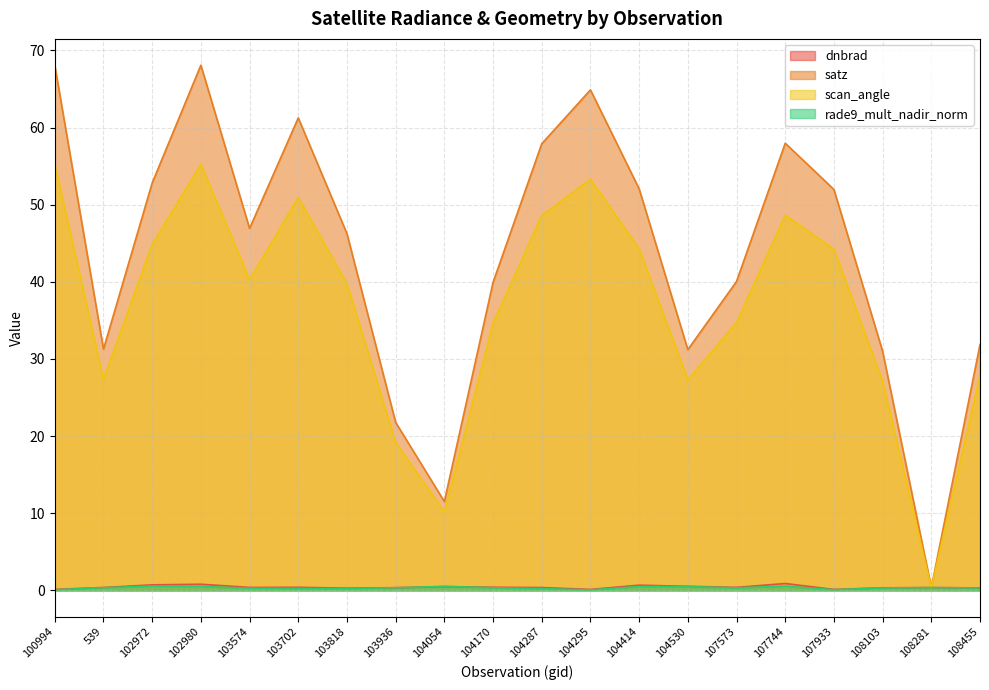

What is the difference between the scan_angle values at 539 and 108281?

27.0